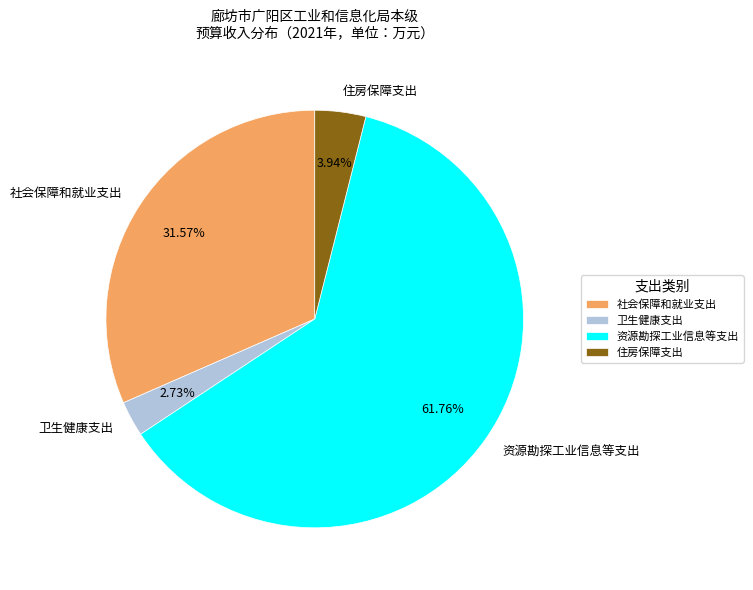

Which category has the biggest portion of the pie?

资源勘探工业信息等支出